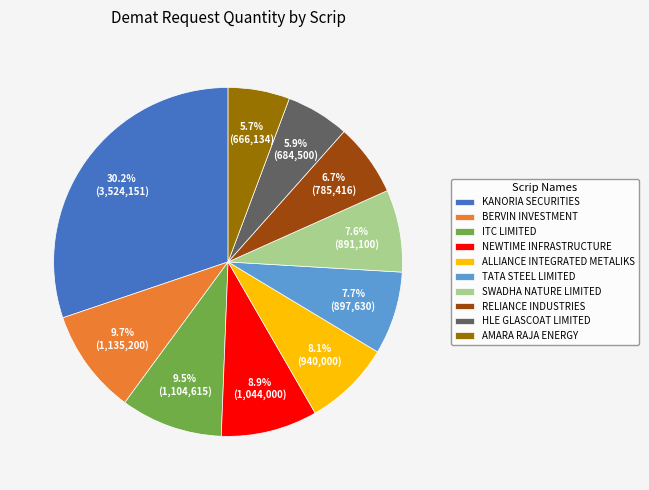

How many segments does this pie chart have?

10